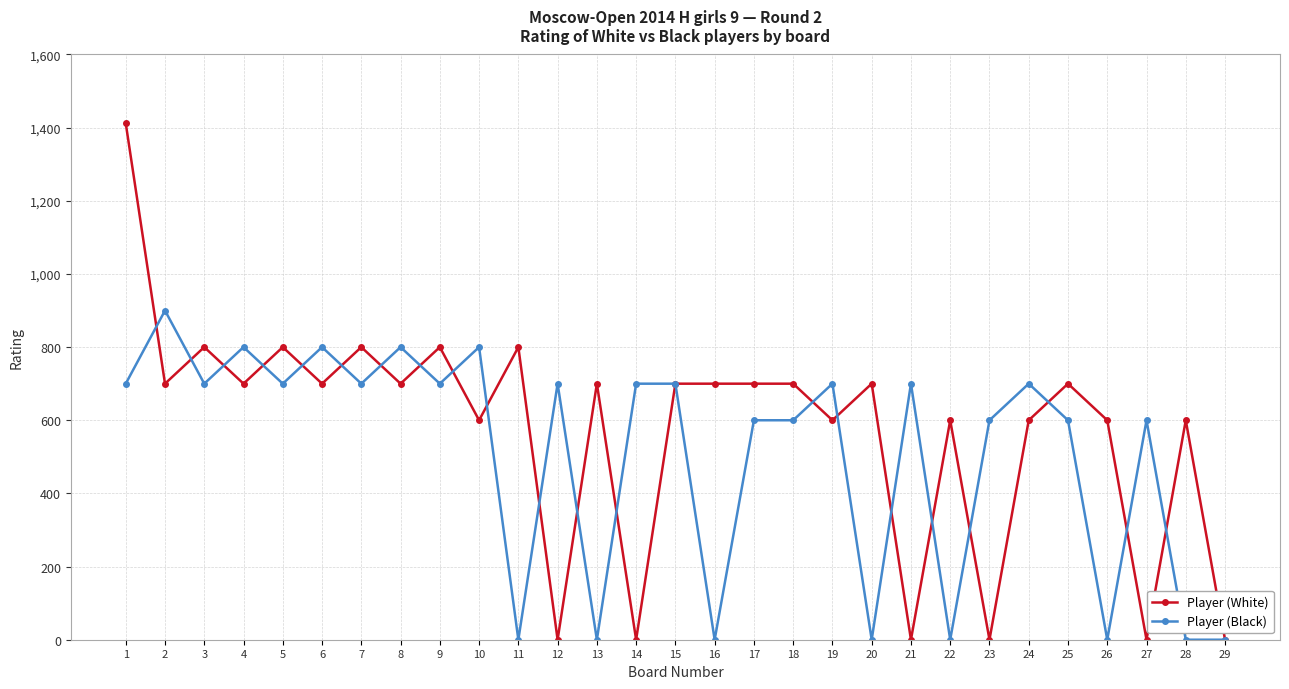

What is the sum of all Player (Black) values?

14800